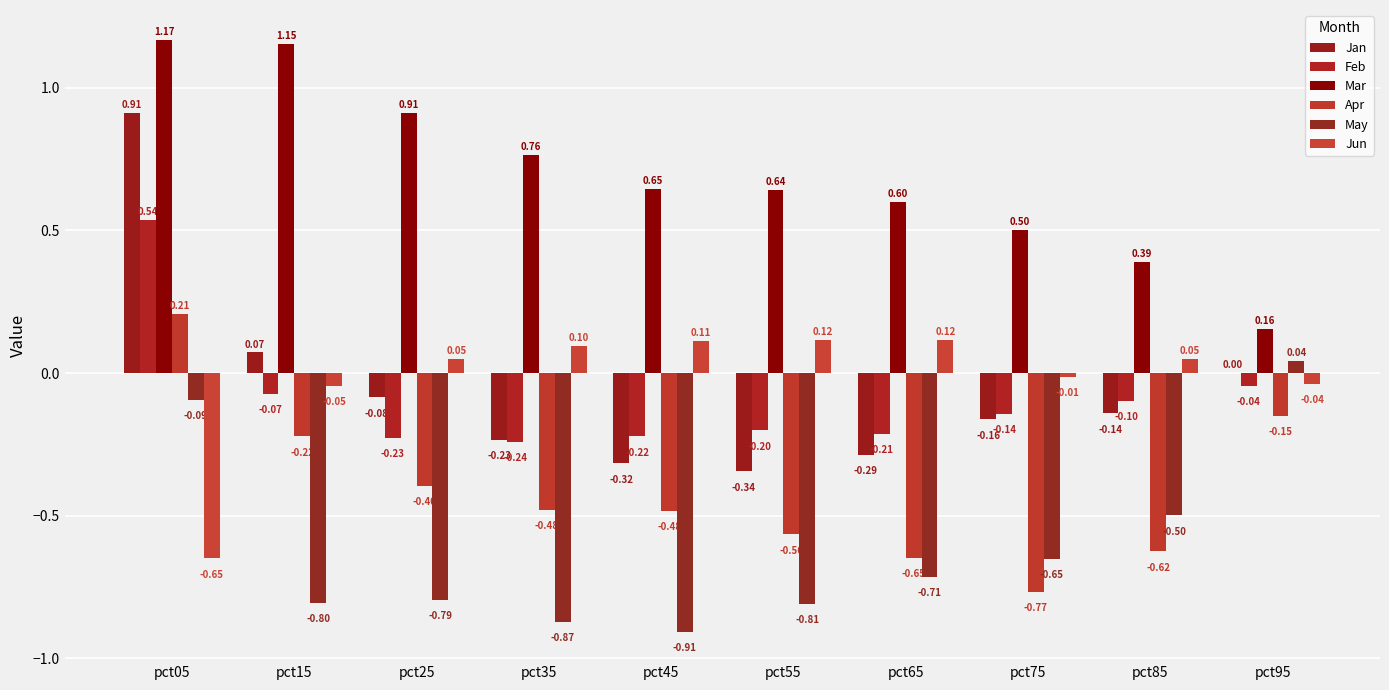

Where is Jun nearest to the value 0?

pct75